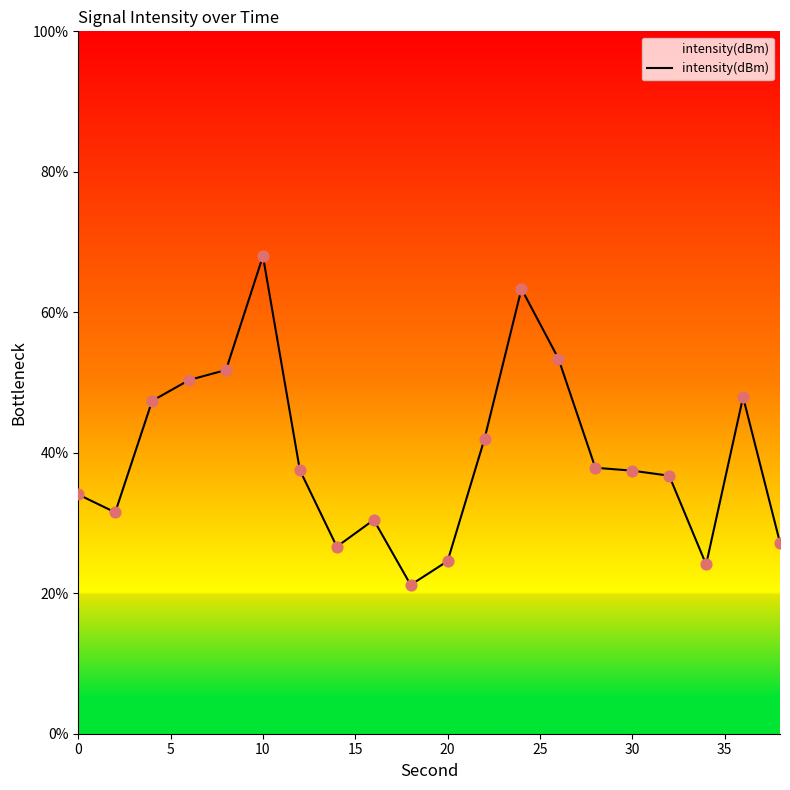

What is the maximum value shown in the chart?

68.0